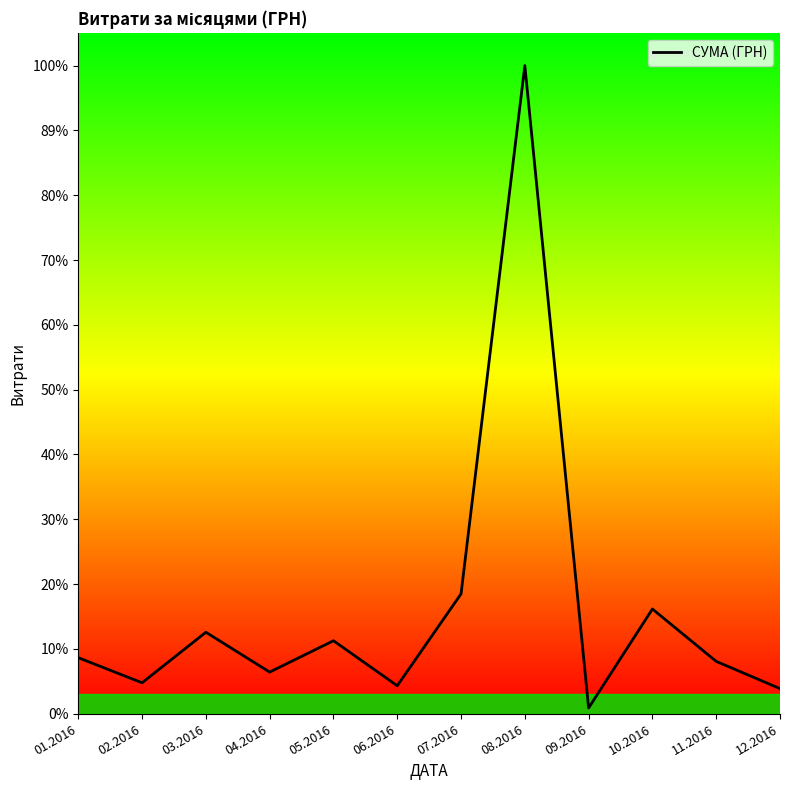

Is this an area chart (filled region under the line)?

Yes